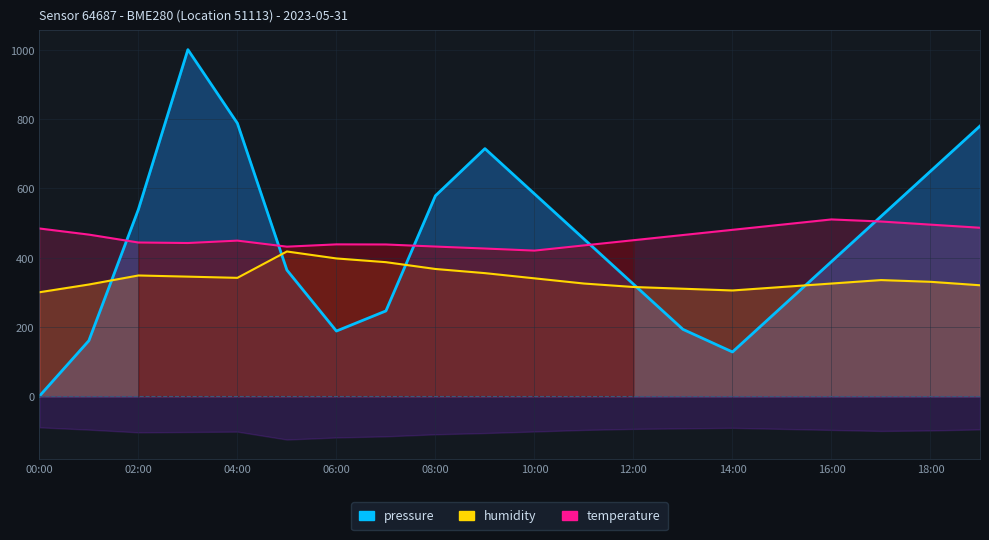

At how many categories does at least one series exceed 864?

1